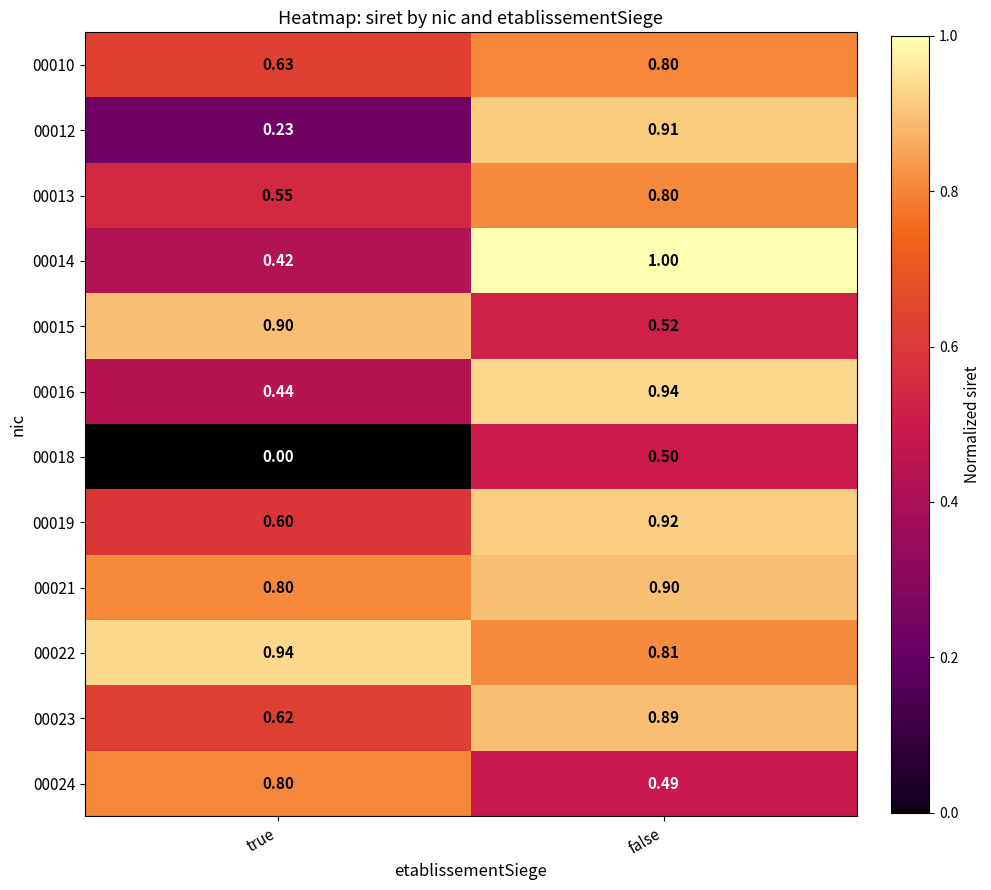

Where is 00022 nearest to the value 0?

false